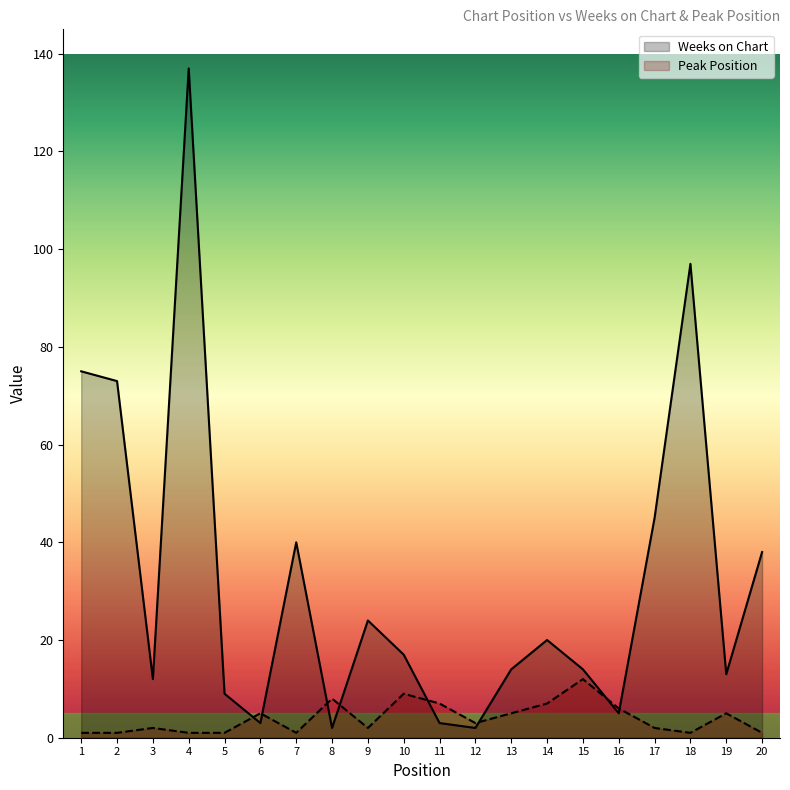

What is the difference between the highest and lowest values at 3?

10